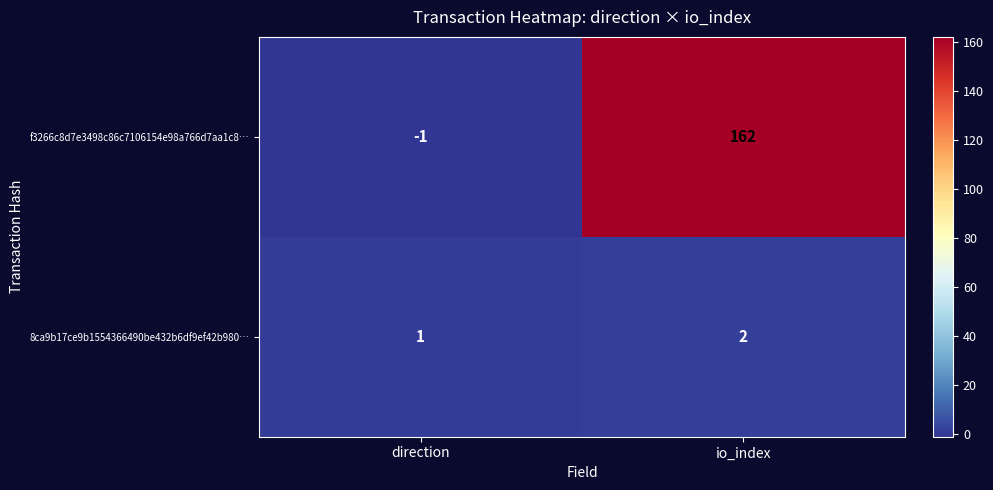

At which label is 8ca9b17ce9b1554366490be432b6df9ef42b980… closest to 1?

direction